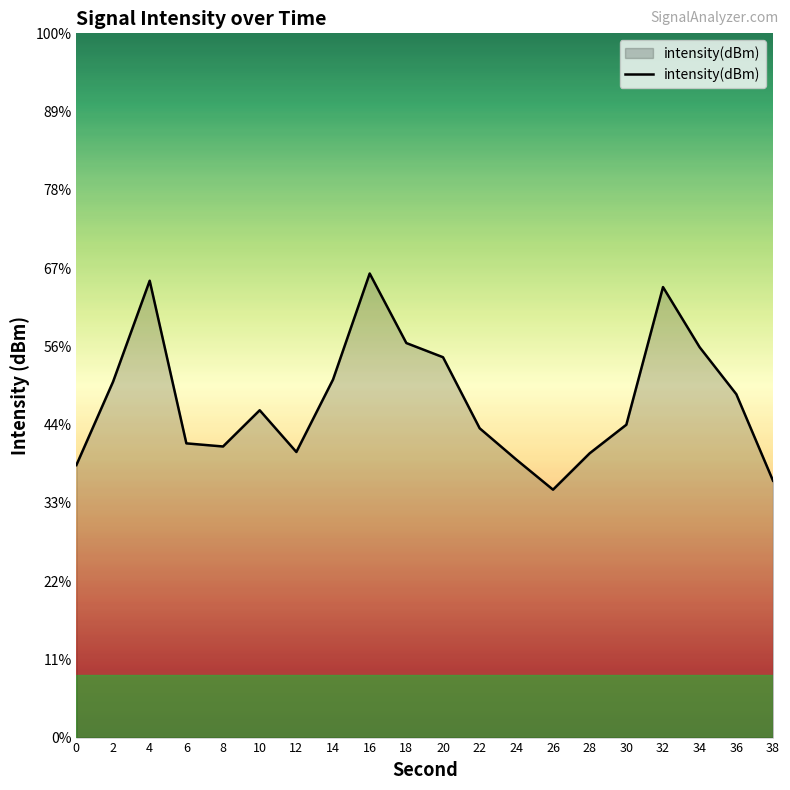

Does the chart display data point markers on the line(s)?

No